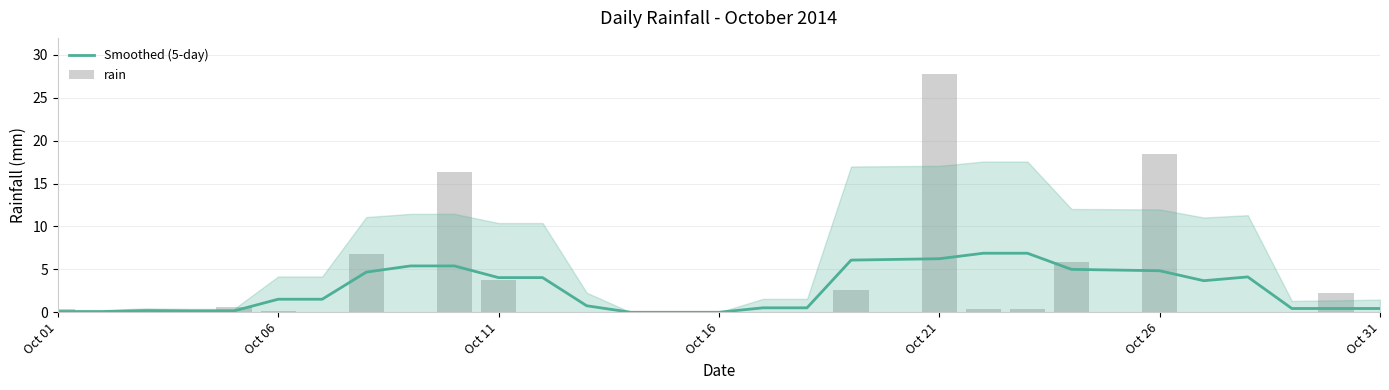

Does the chart contain stacked bars?

No